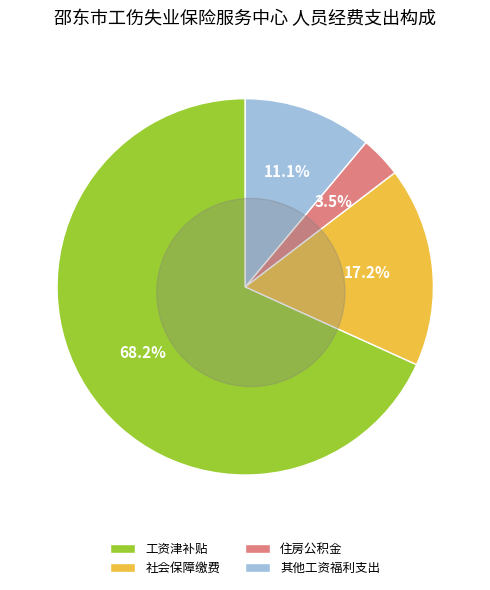

Between 社会保障缴费 and 工资津补贴, which is larger?

工资津补贴